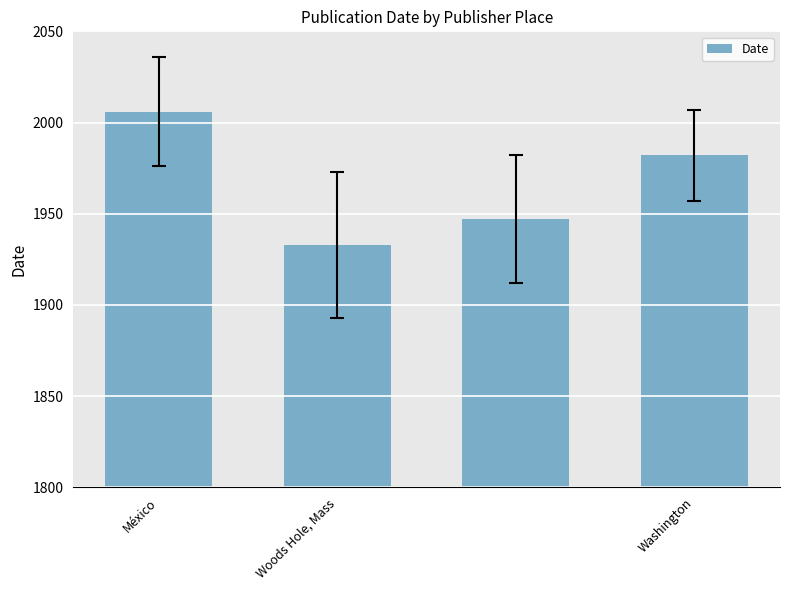

Reading left to right, what are all the values shown in this chart?

2006	1933	1947	1982